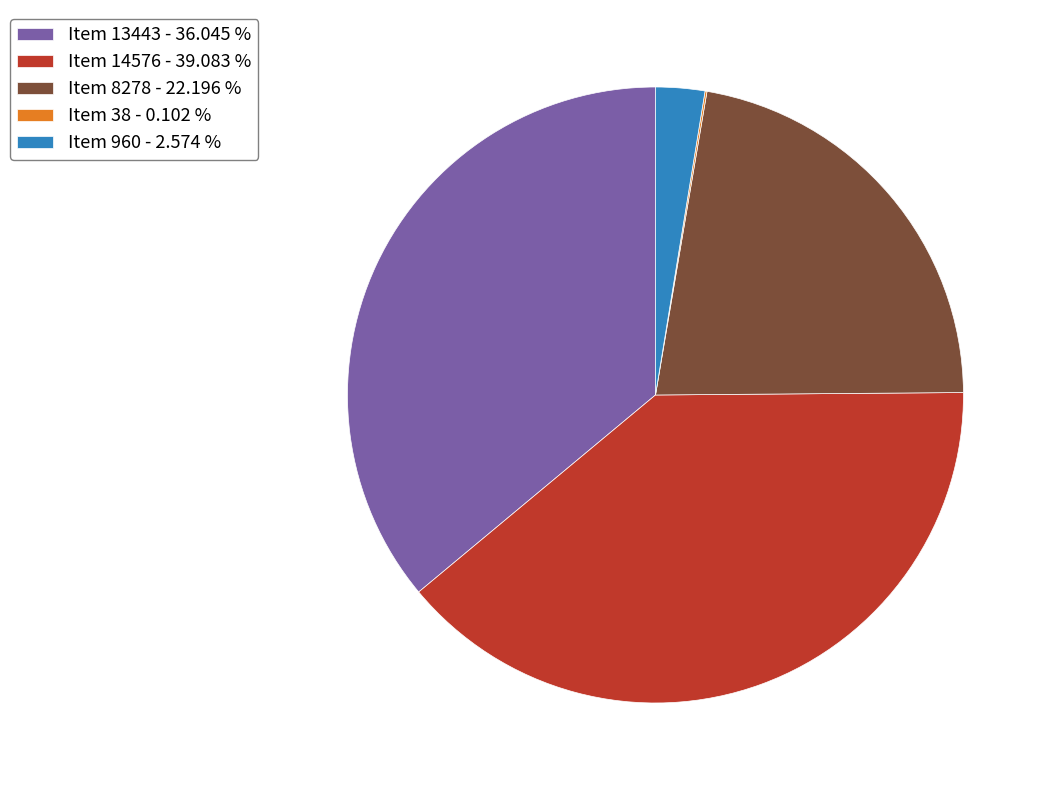

Is the sum of Item 14576 - 39.083 % and Item 960 - 2.574 % greater than half?

No